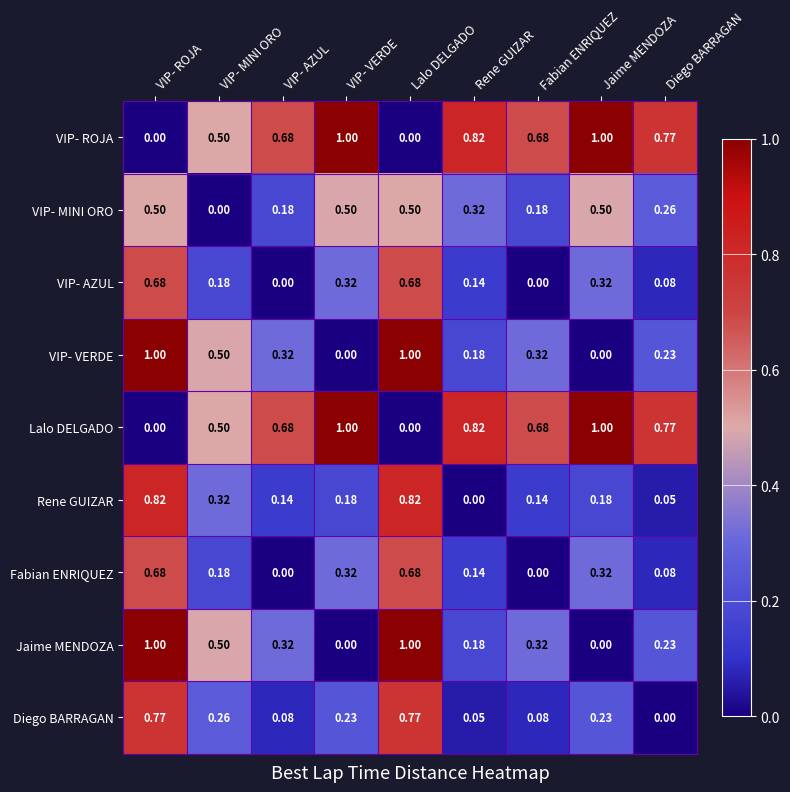

At which label is Diego BARRAGAN closest to 0?

Diego BARRAGAN